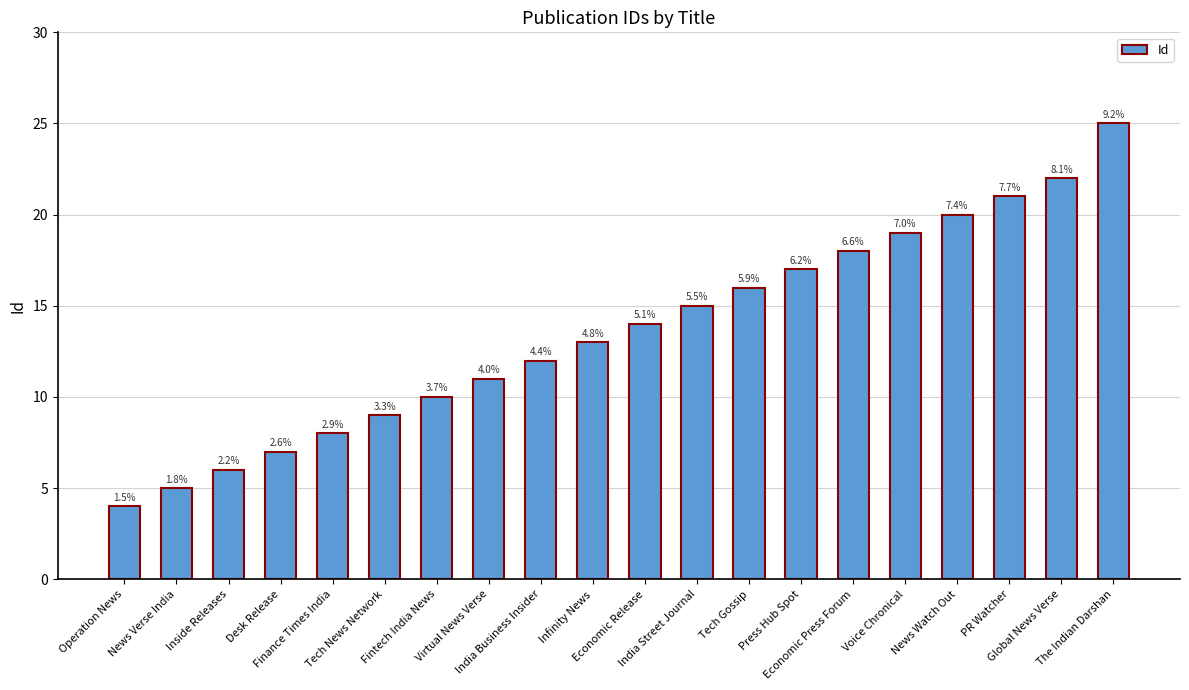

What is the ratio of the value at Finance Times India to the value at Desk Release?

1.1